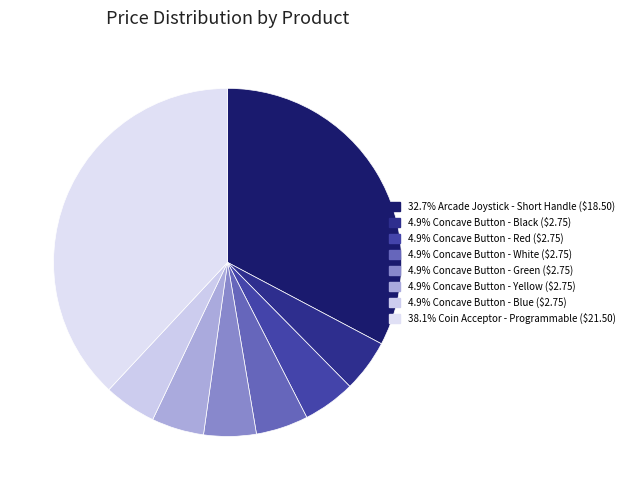

Which category has the biggest portion of the pie?

Coin Acceptor - Programmable